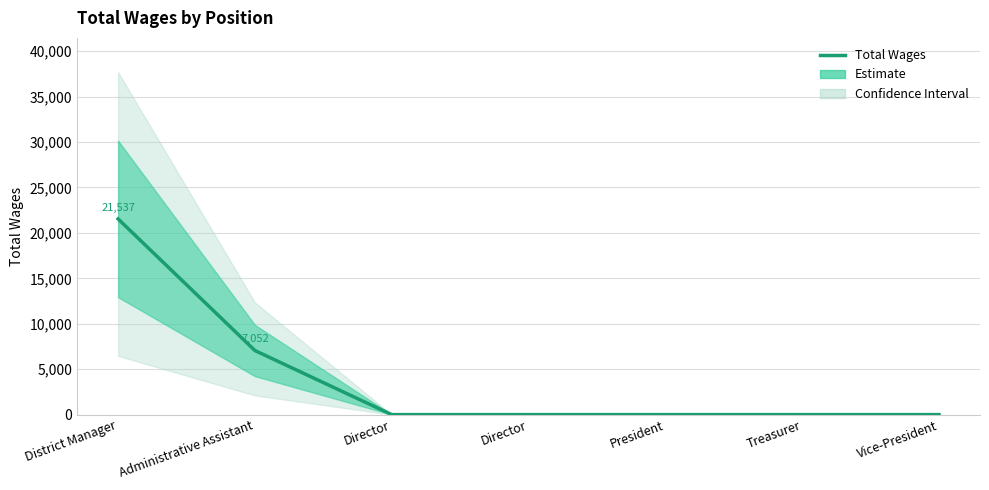

Reading left to right, list all the values displayed in this chart.

District Manager=21537	Administrative Assistant=7052	Director=0	Director=0	President=0	Treasurer=0	Vice-President=0